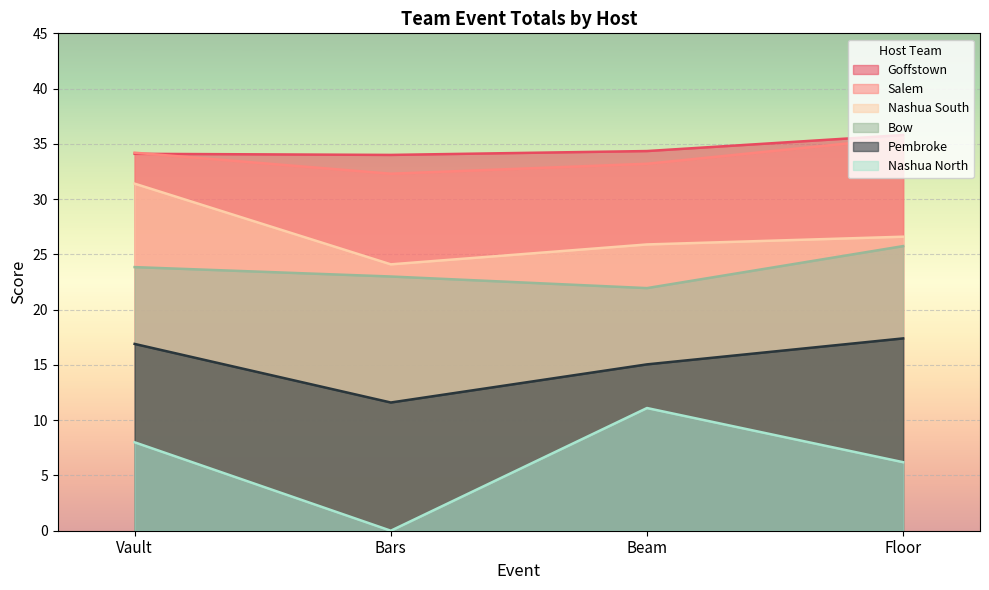

Which series has the largest total across all categories?

Goffstown